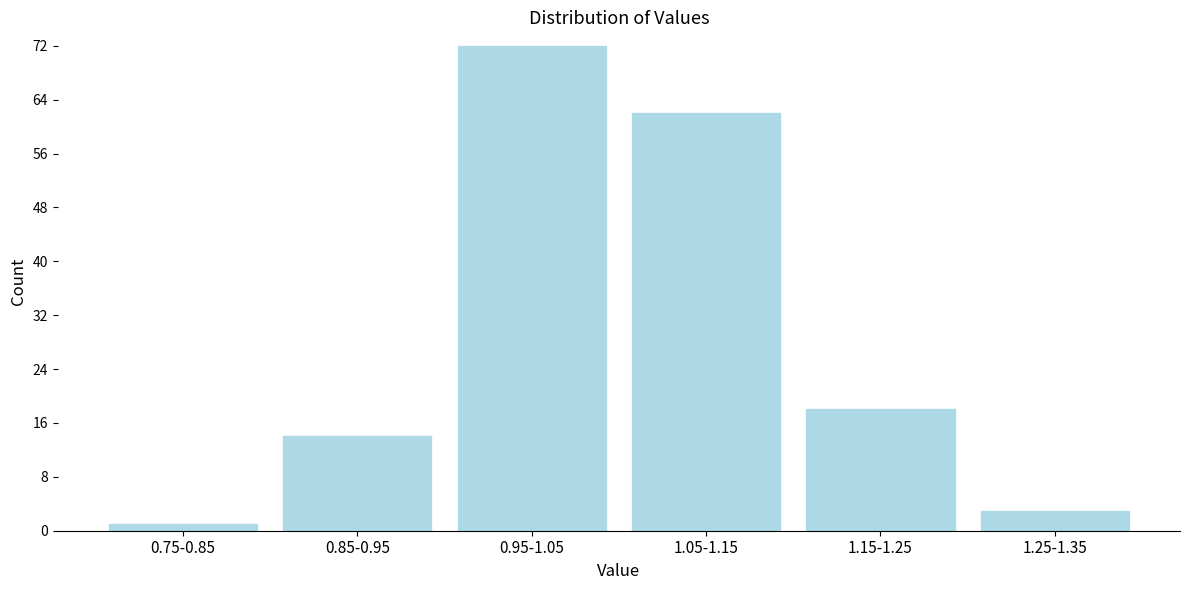

Reading left to right, list all the values displayed in this chart.

0.75-0.85=1	0.85-0.95=14	0.95-1.05=72	1.05-1.15=62	1.15-1.25=18	1.25-1.35=3